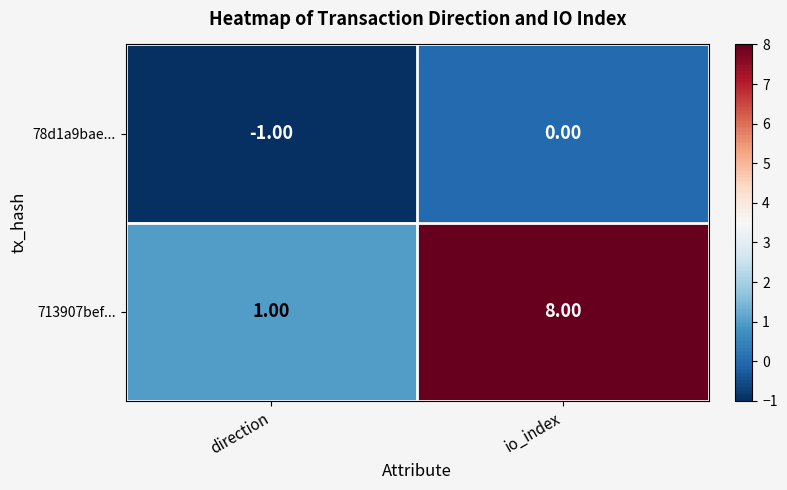

Where is 78d1a9bae... nearest to the value 0?

io_index